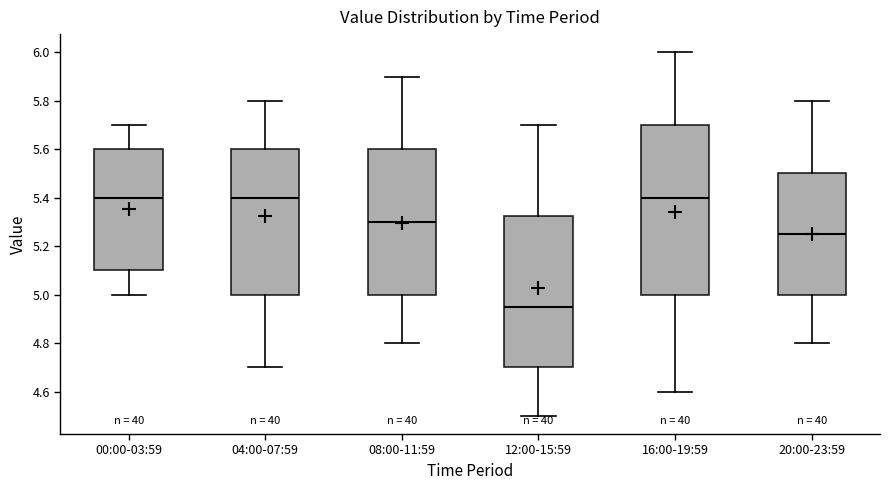

Reading left to right, read every box against the y-axis: the position of its median line, the range the box covers, and the ends of its whiskers. The values are not printed on the chart, so give them approximately, as read against the axis.

00:00-03:59: median 5.40, box 5.10 to 5.60, whiskers 5.00 to 5.70
04:00-07:59: median 5.40, box 5.00 to 5.60, whiskers 4.70 to 5.80
08:00-11:59: median 5.30, box 5.00 to 5.60, whiskers 4.80 to 5.90
12:00-15:59: median 4.96, box 4.70 to 5.32, whiskers 4.50 to 5.70
16:00-19:59: median 5.40, box 5.00 to 5.70, whiskers 4.60 to 6.00
20:00-23:59: median 5.26, box 5.00 to 5.50, whiskers 4.80 to 5.80